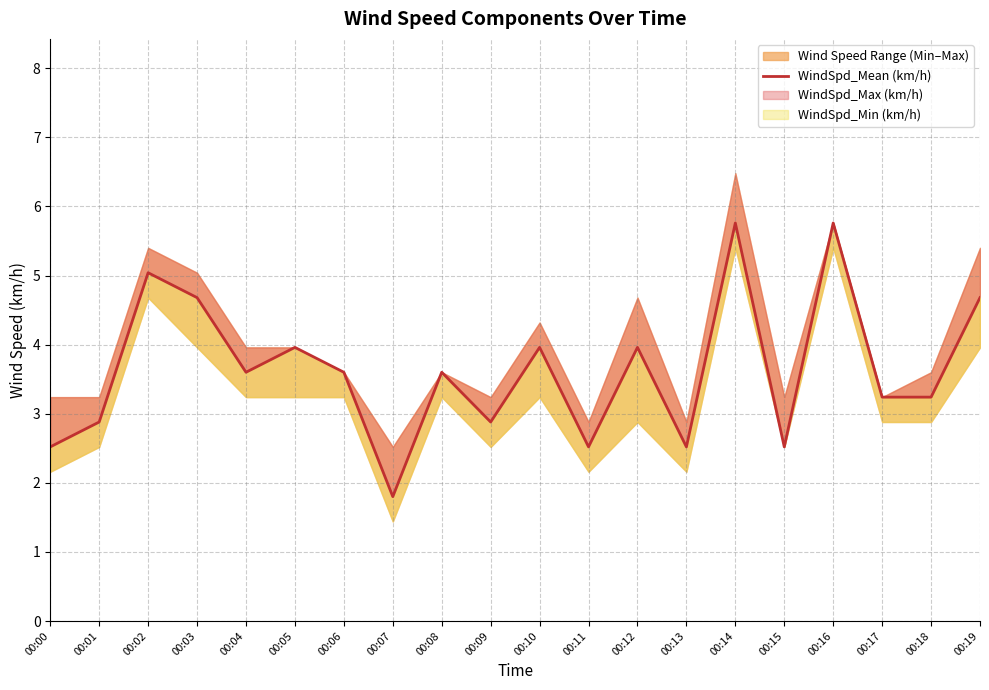

Rank the categories by value from highest to lowest.

00:14, 00:16, 00:02, 00:03, 00:19, 00:05, 00:10, 00:12, 00:04, 00:06, 00:08, 00:17, 00:18, 00:01, 00:09, 00:00, 00:11, 00:13, 00:15, 00:07